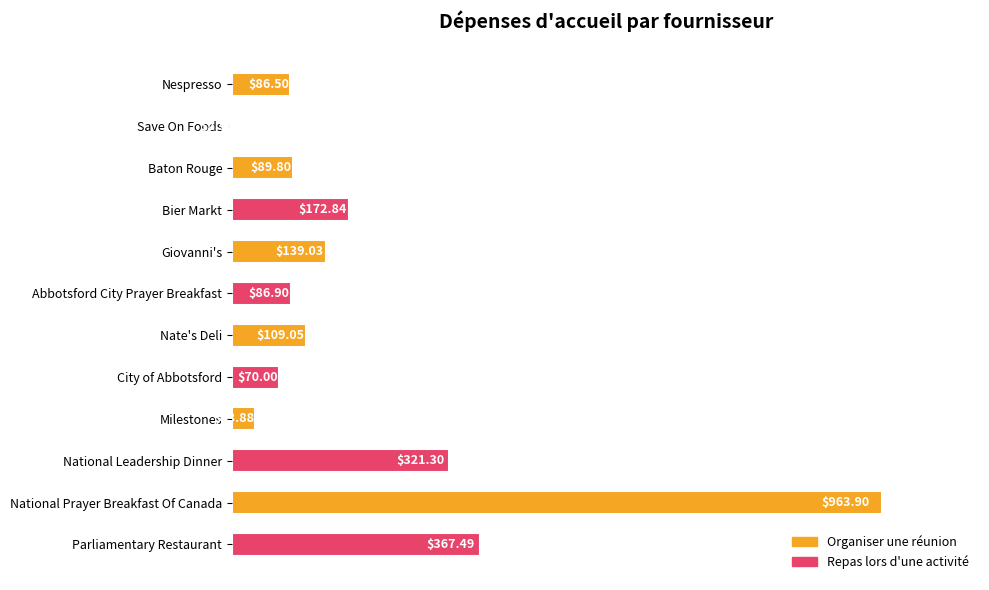

Are the bars horizontal?

Yes